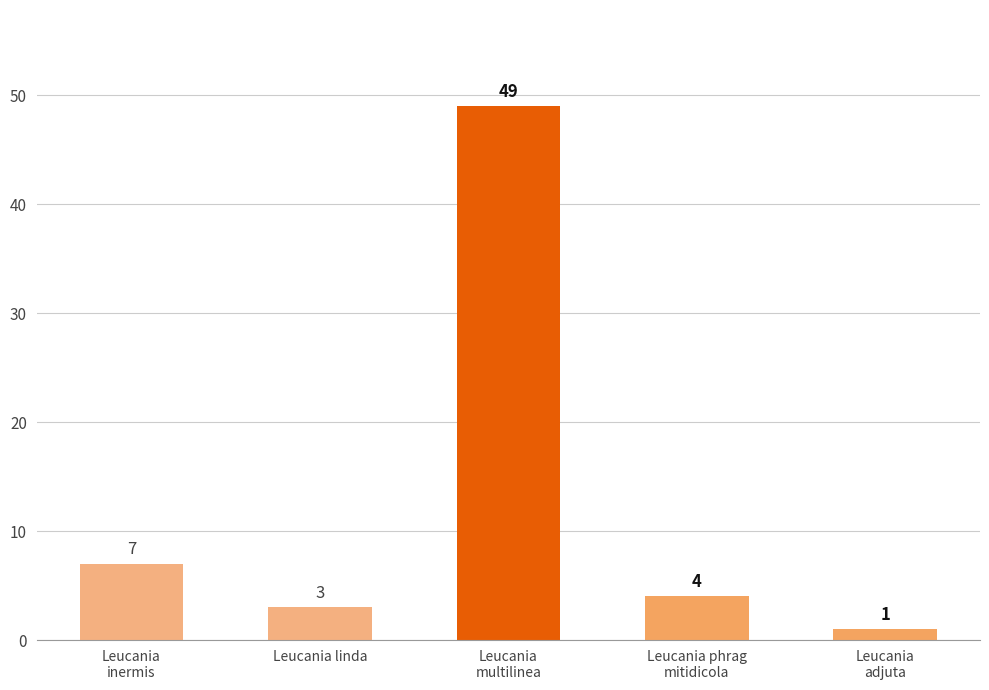

What is the value of the 5th bar from the left?

1